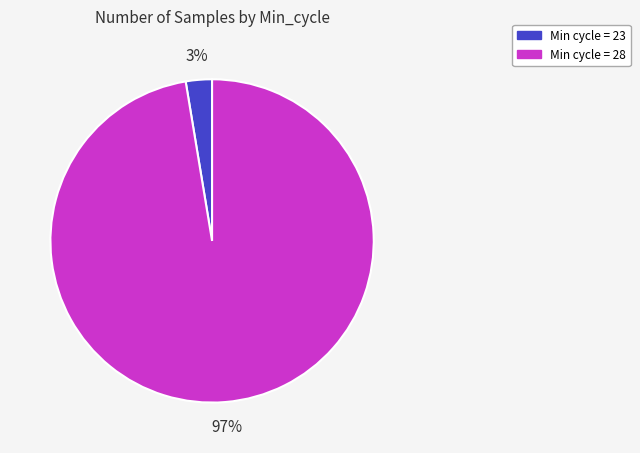

Is there a majority slice in this chart?

Yes